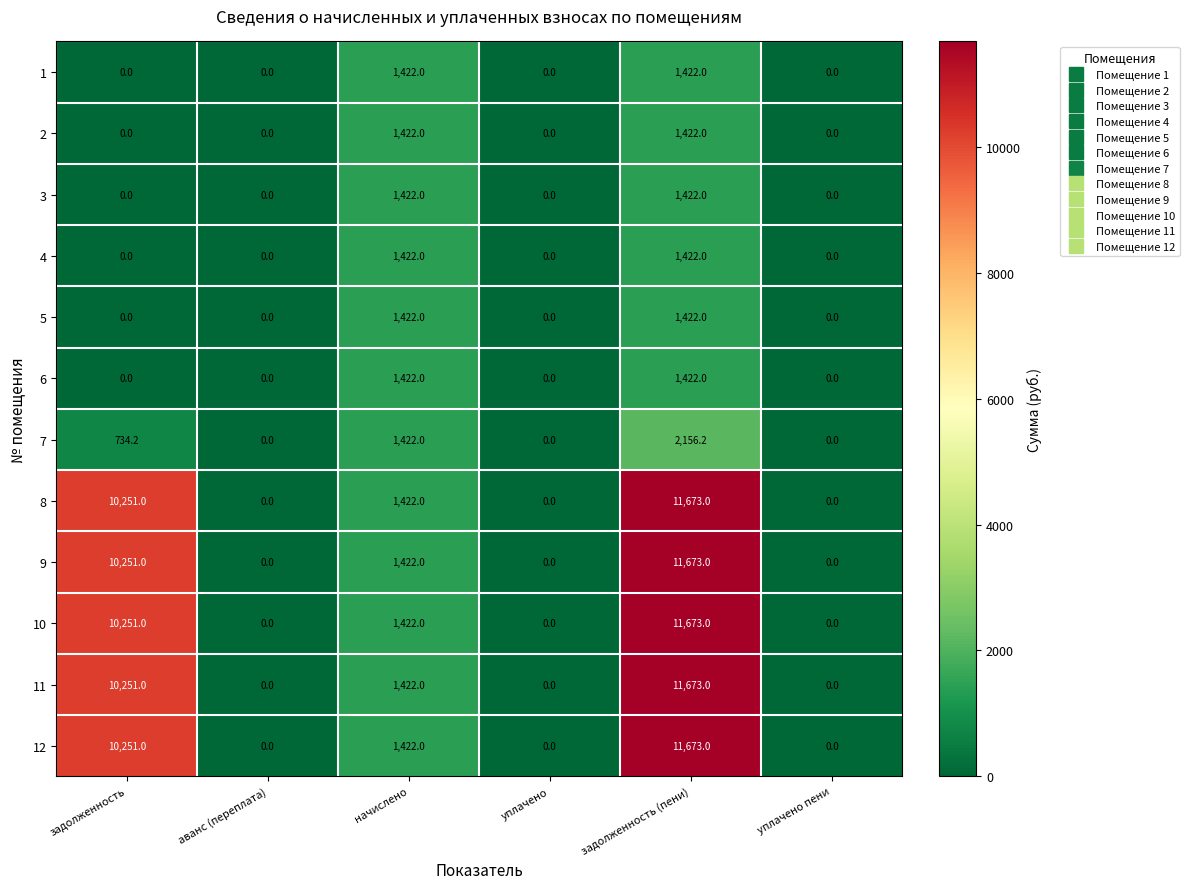

What value does the 9 series have at задолженность?

10251.0